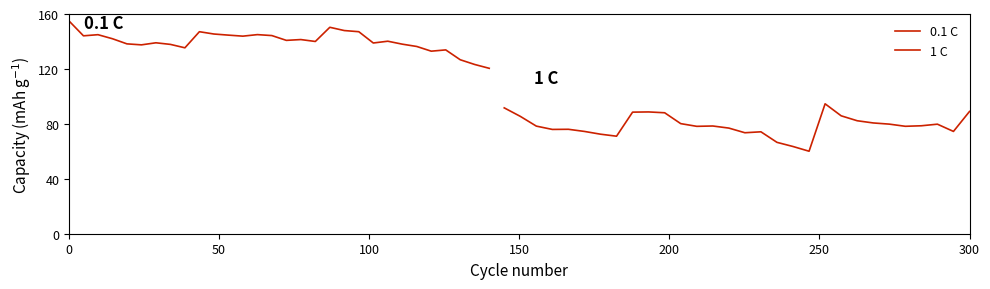

Is it true that 0.1 C equals 204.1 at 15?

False